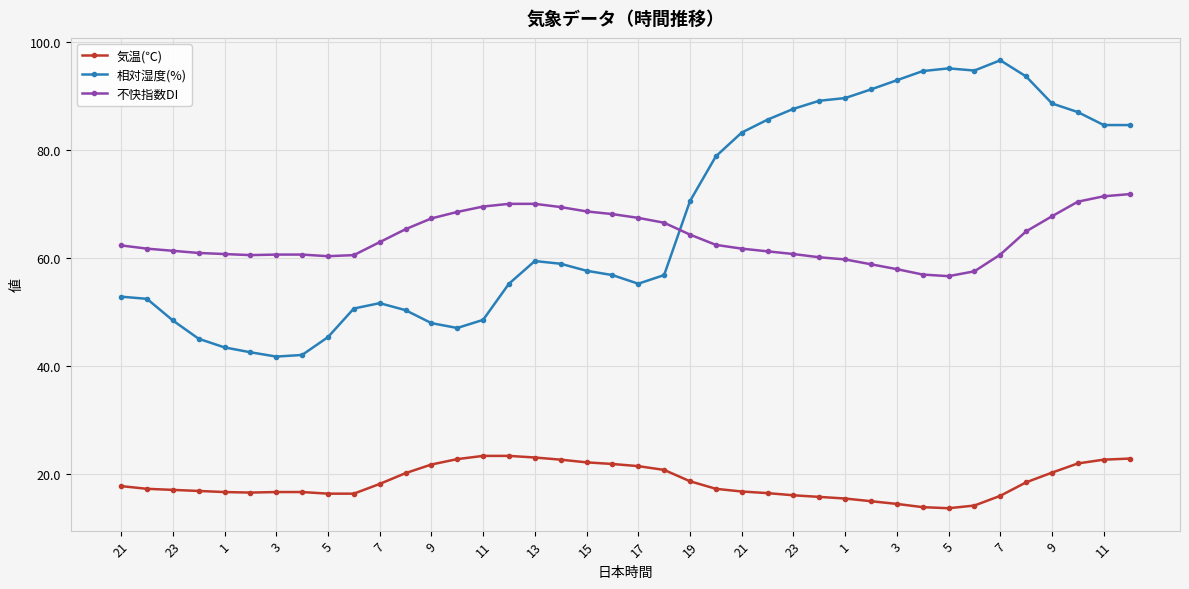

Which series has the largest total across all categories?

相対湿度(%)